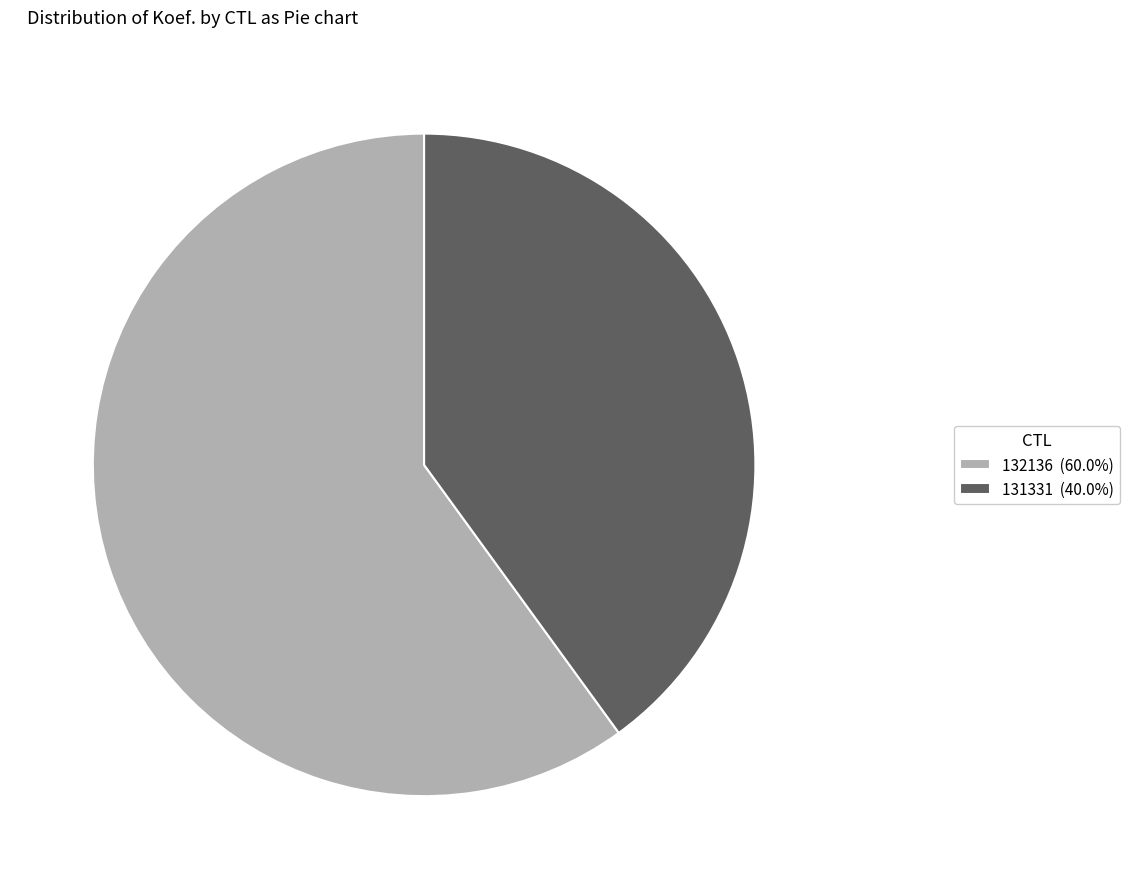

Does 131331 (40.0%) account for over 50% of the chart?

No